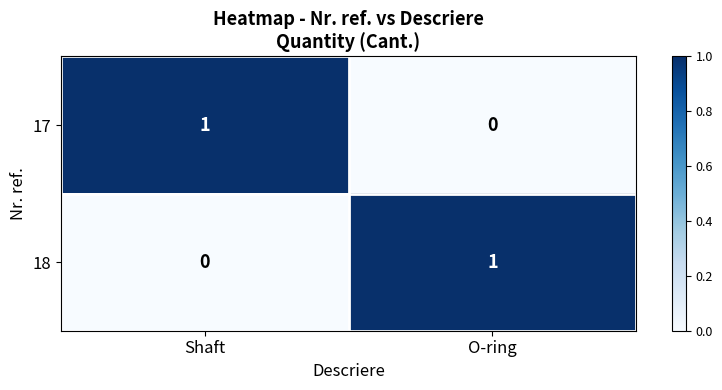

What is the difference between the highest and lowest values at Shaft?

1